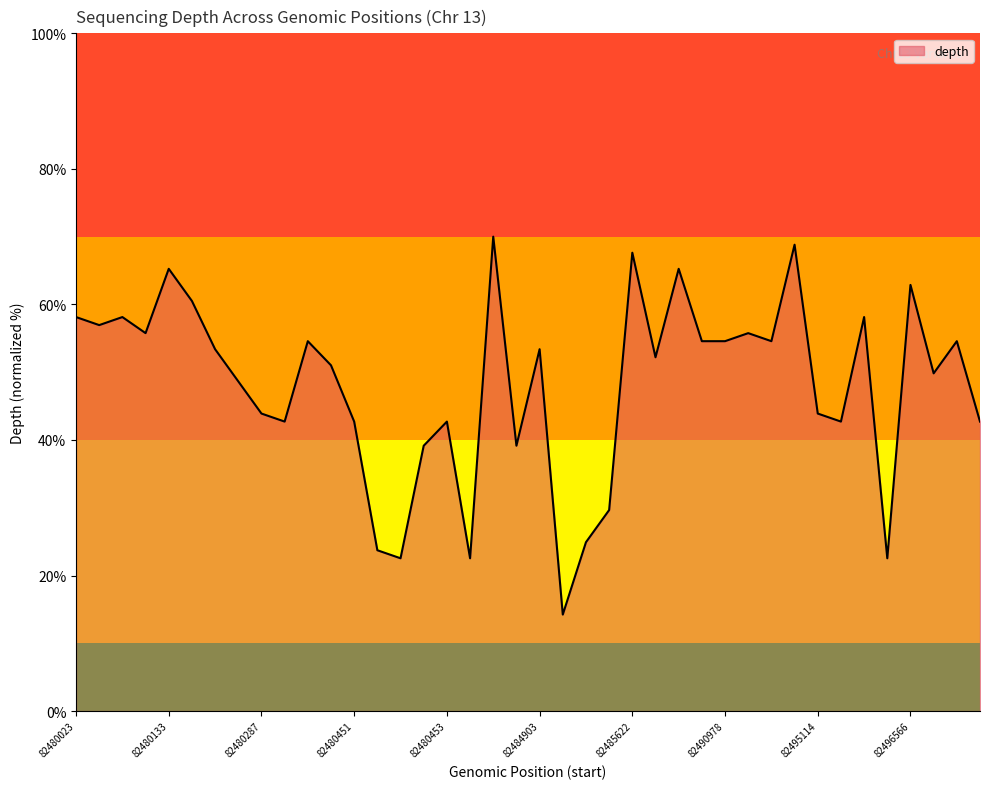

What is the greatest value displayed?

70.0